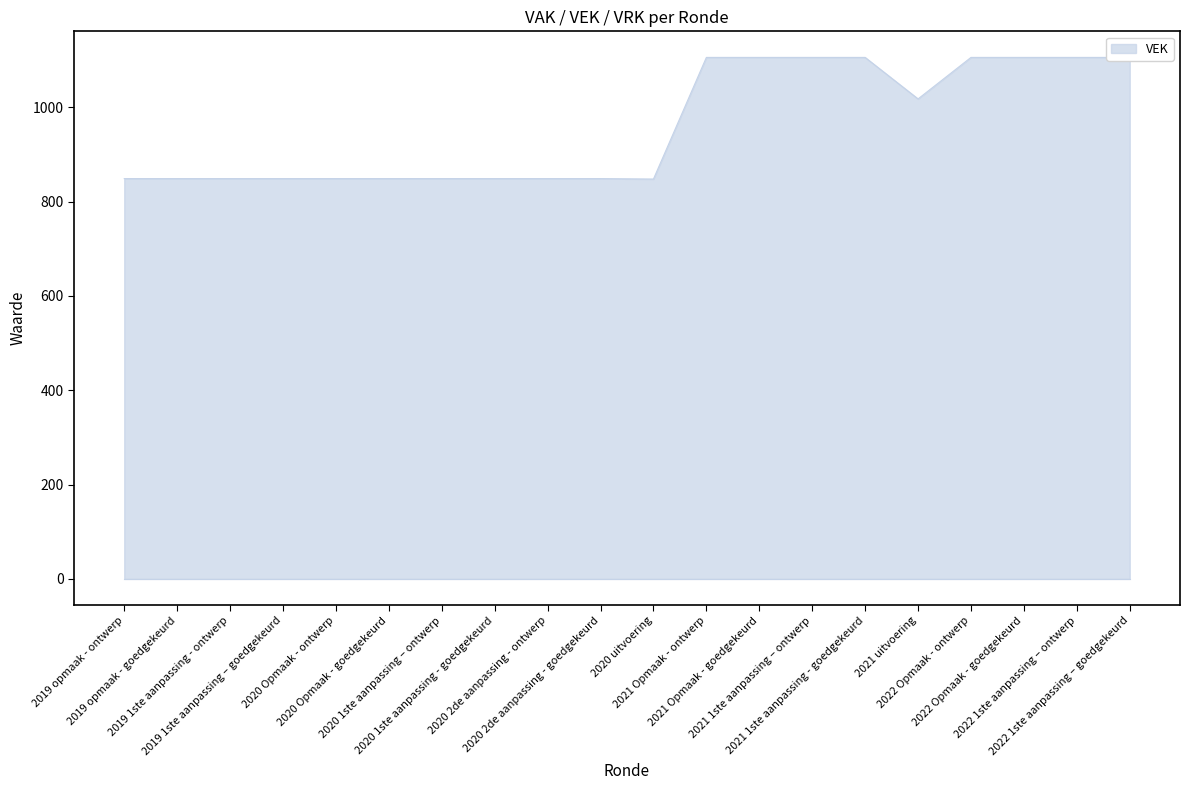

What is the change in value from 2020 uitvoering to 2021 1ste aanpassing – ontwerp?

+258